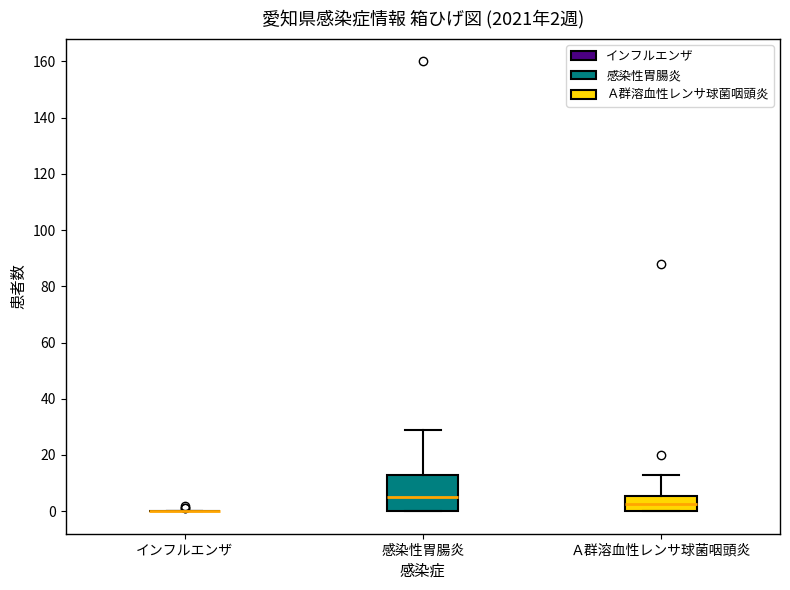

Which box is the tallest, from its lower edge to its upper edge?

感染性胃腸炎